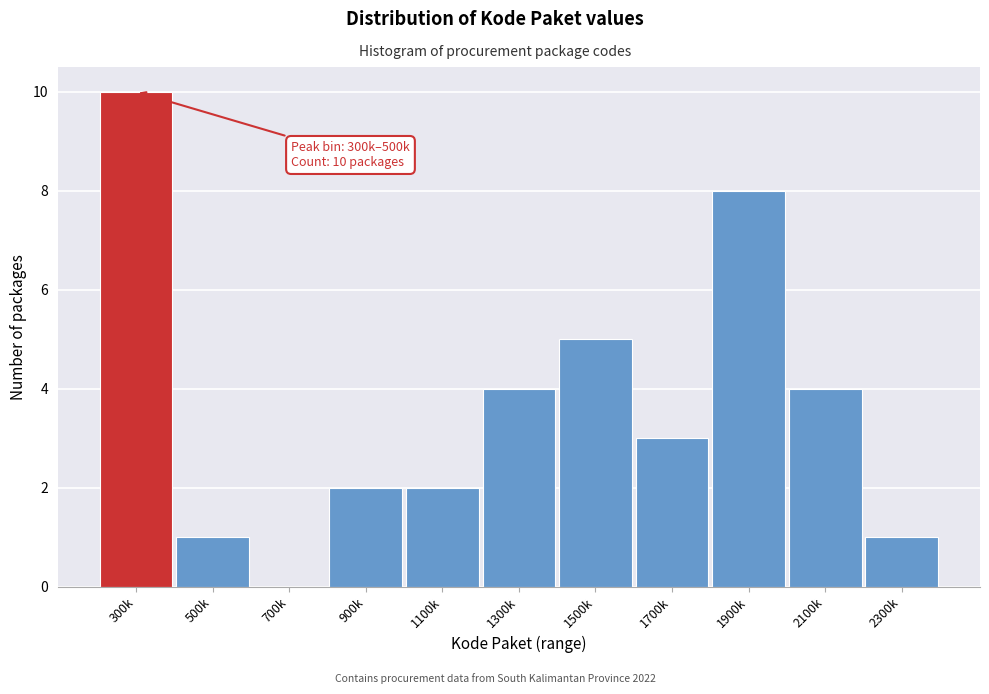

Reading left to right, list all the values displayed in this chart.

300k=10	500k=1	700k=0	900k=2	1100k=2	1300k=4	1500k=5	1700k=3	1900k=8	2100k=4	2300k=1